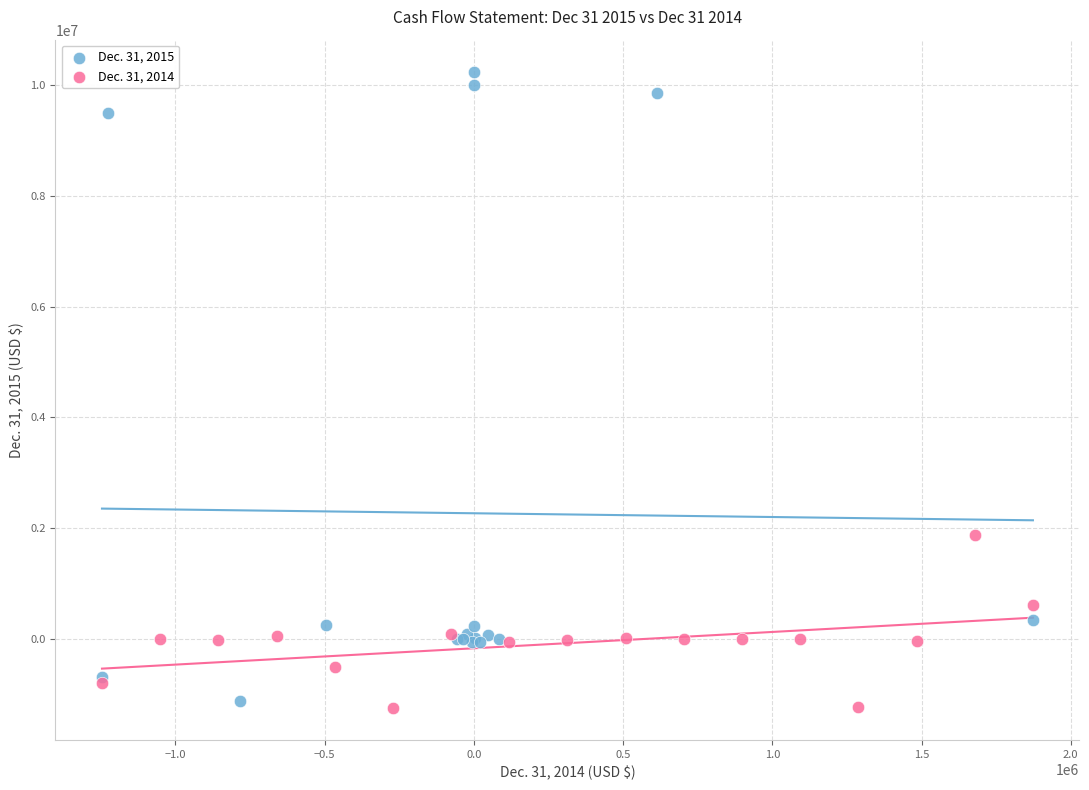

Which series has the widest spread of Y values?

Dec. 31, 2015